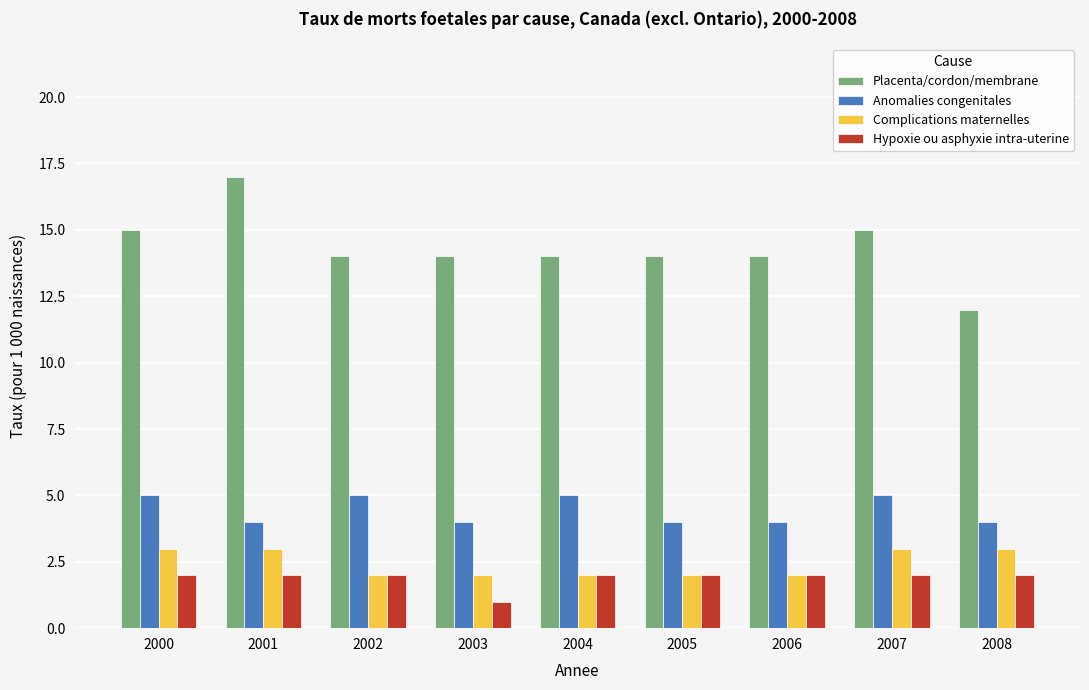

Rank the series by their maximum value, from lowest to highest.

Hypoxie ou asphyxie intra-uterine, Complications maternelles, Anomalies congenitales, Placenta/cordon/membrane